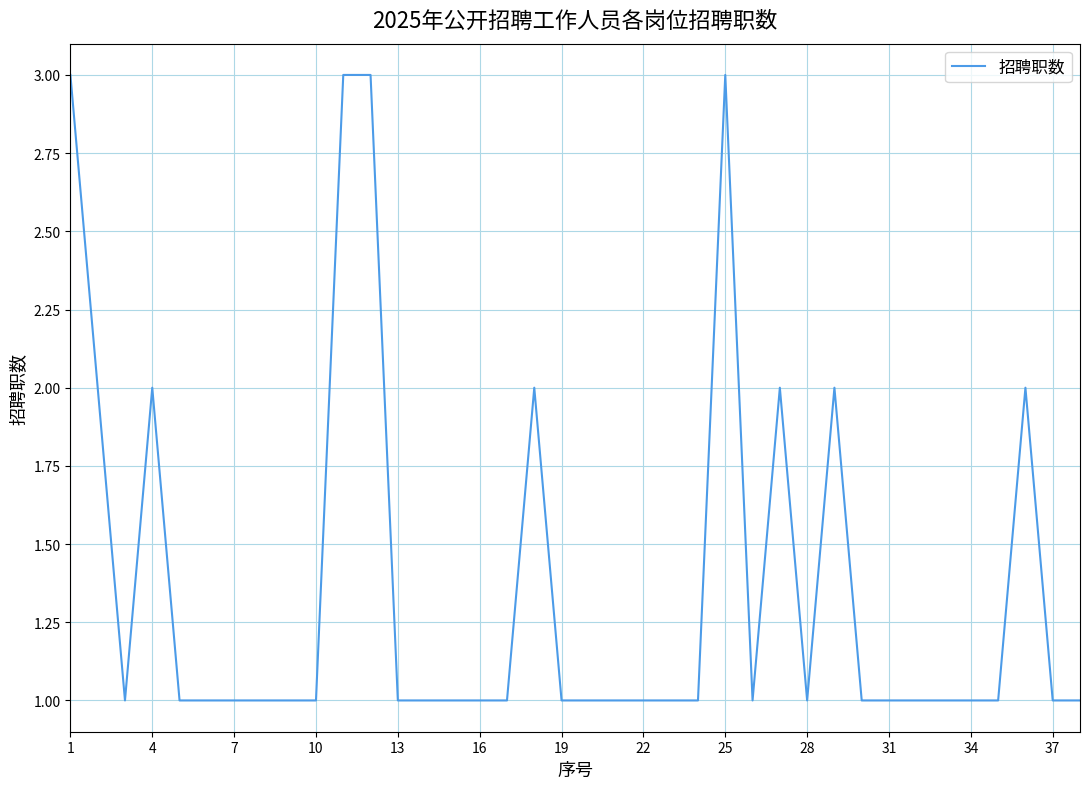

What is the greatest value displayed?

3